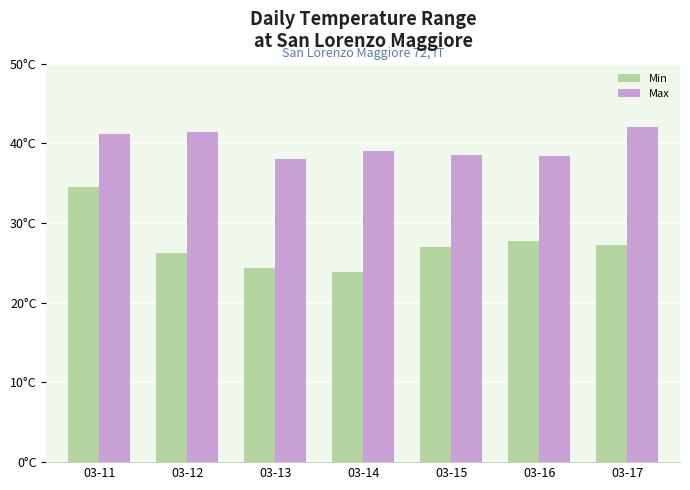

Which series has the widest spread of values?

Min